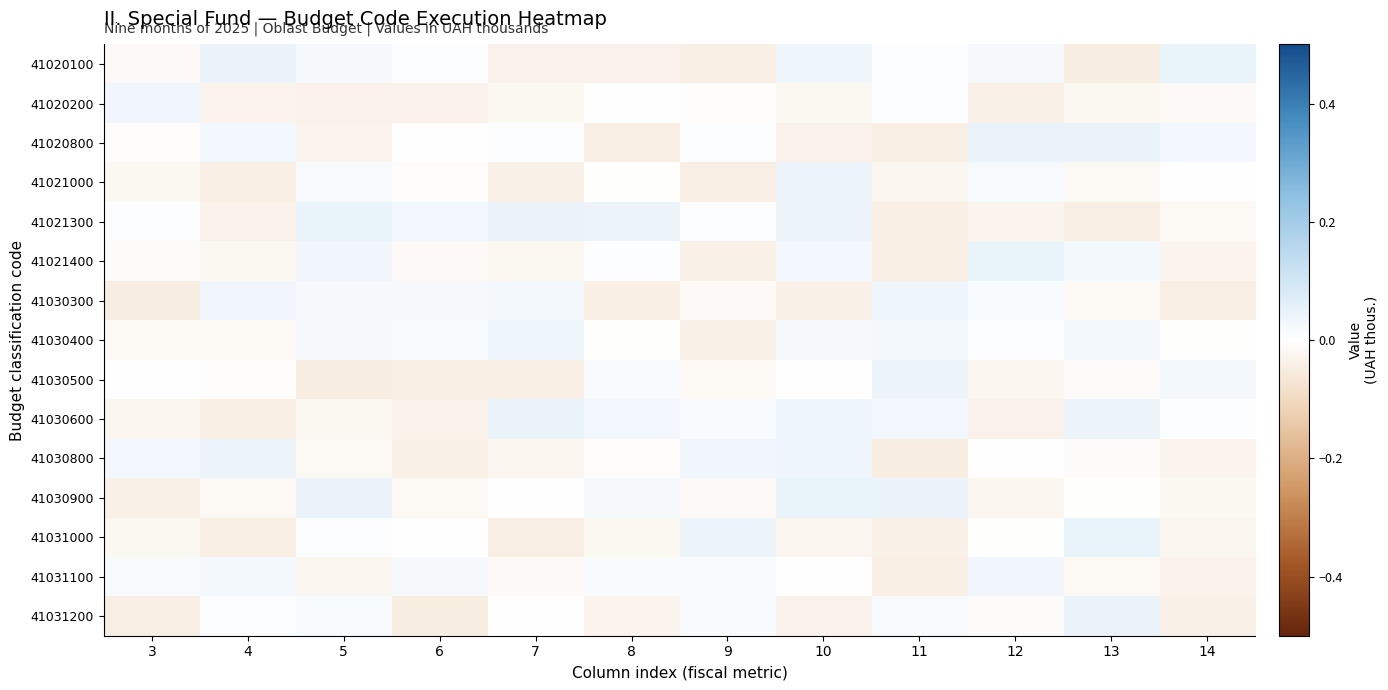

Rank the series at 3 from lowest to highest value.

41030300, 41031200, 41030900, 41030600, 41031000, 41021000, 41030400, 41020100, 41021400, 41020800, 41030500, 41021300, 41031100, 41030800, 41020200